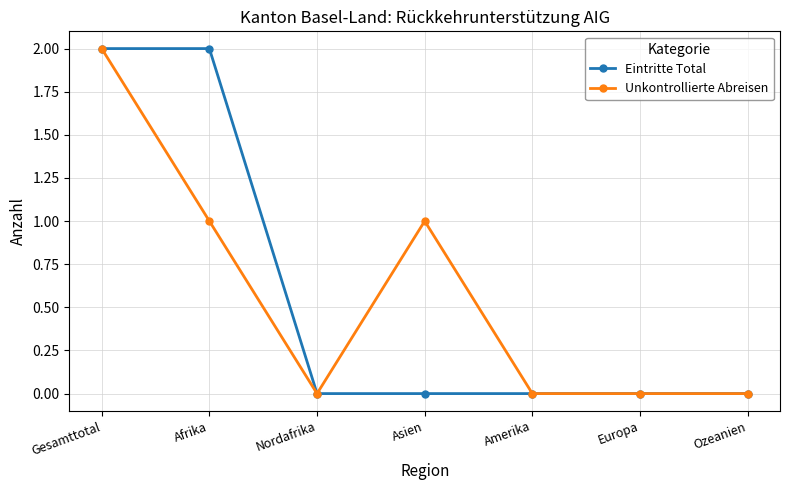

Where is the first local maximum for Unkontrollierte Abreisen?

Asien